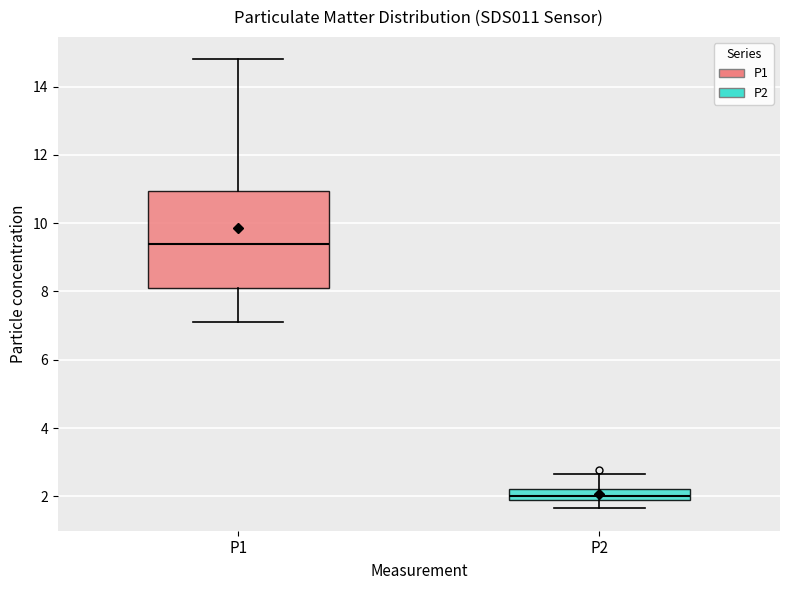

Where is the upper edge of the box for P1 on the y-axis? The values are not printed on the chart, so give them approximately, as read against the axis.

11.0